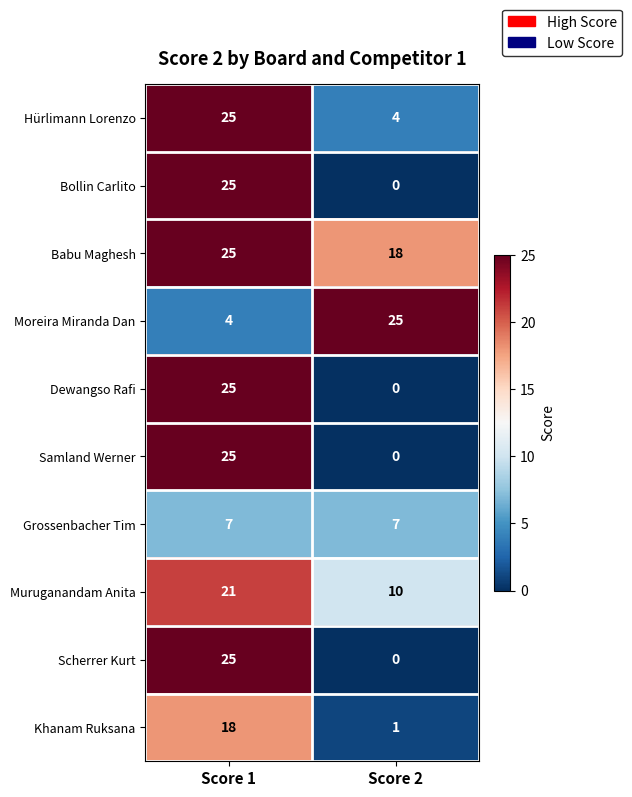

At which category does the chart reach its minimum across all series?

Score 2